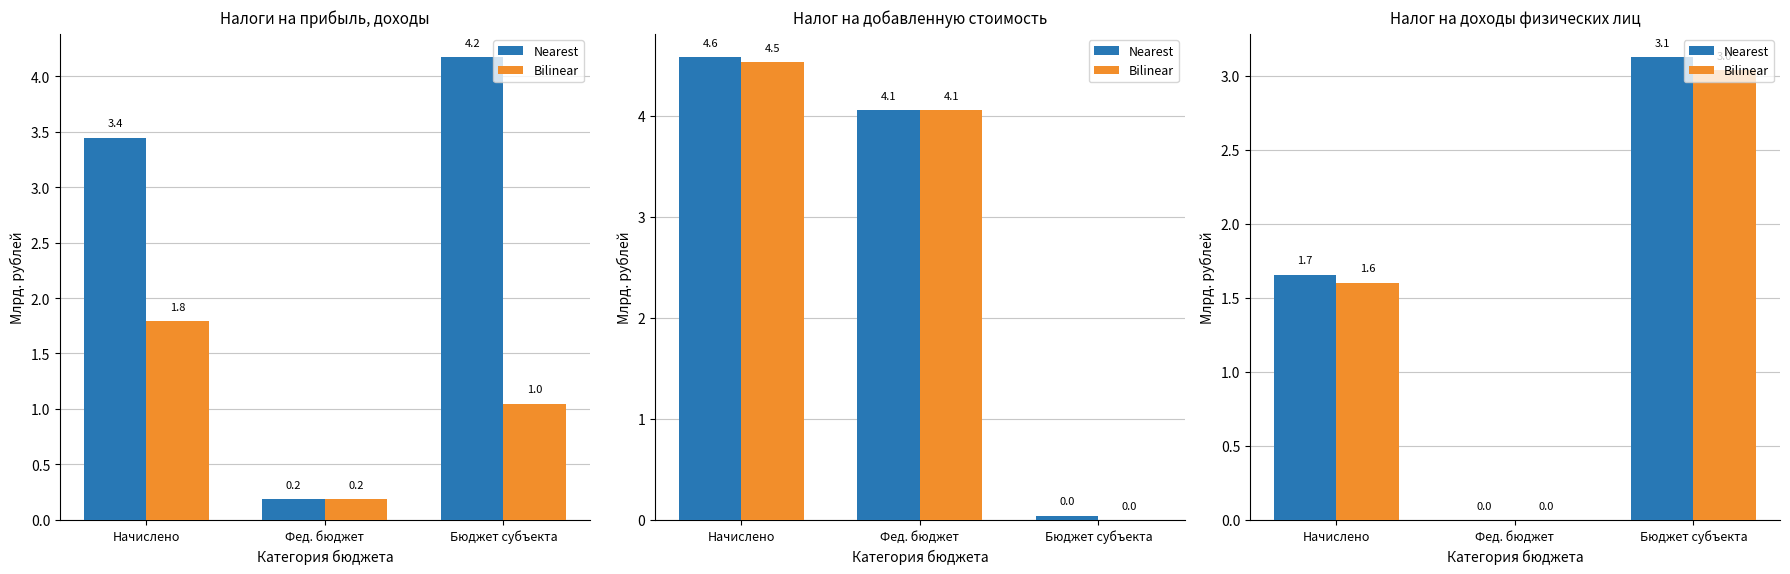

Is it true that Bilinear equals 0.0 at Фед. бюджет?

True